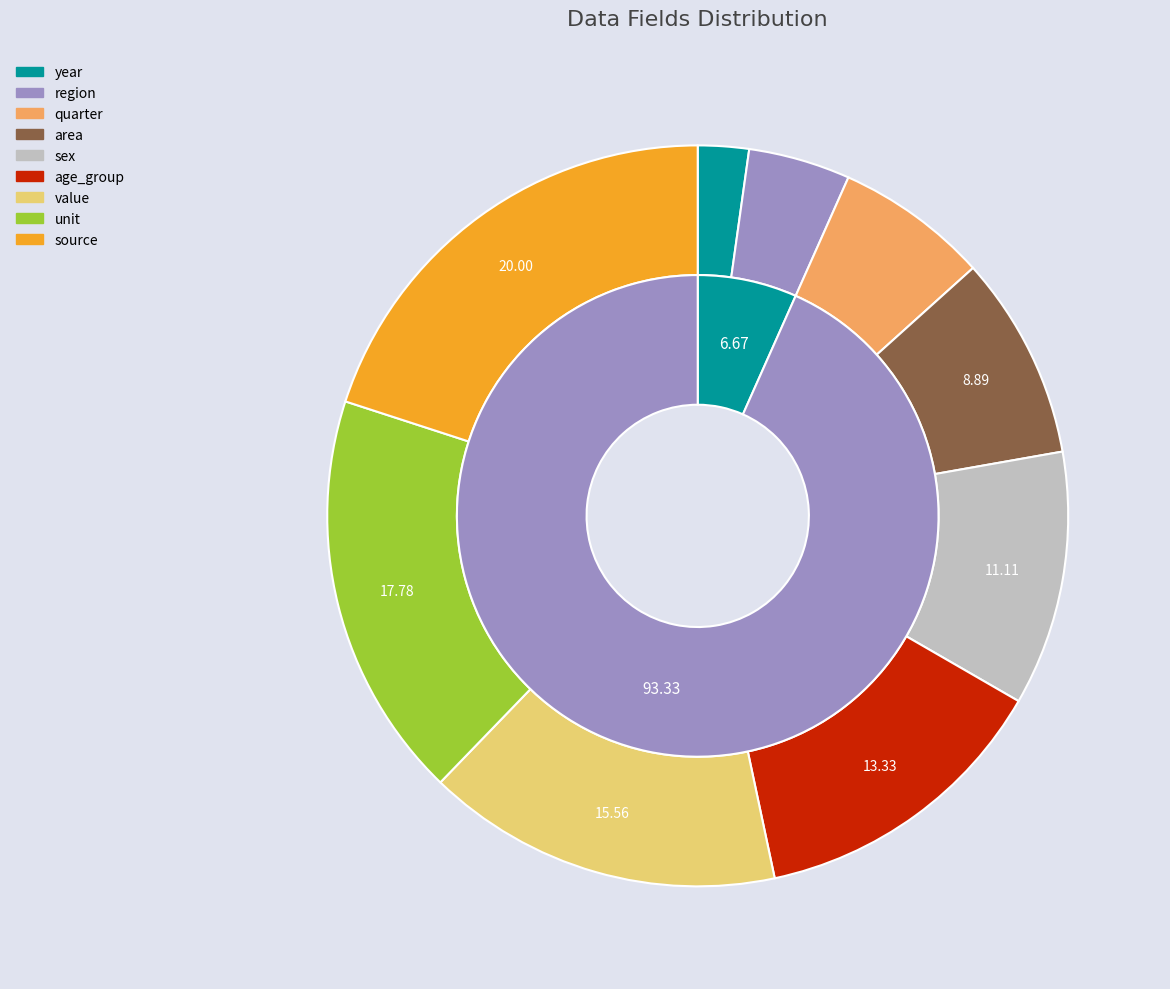

How many slices are in this pie chart?

9